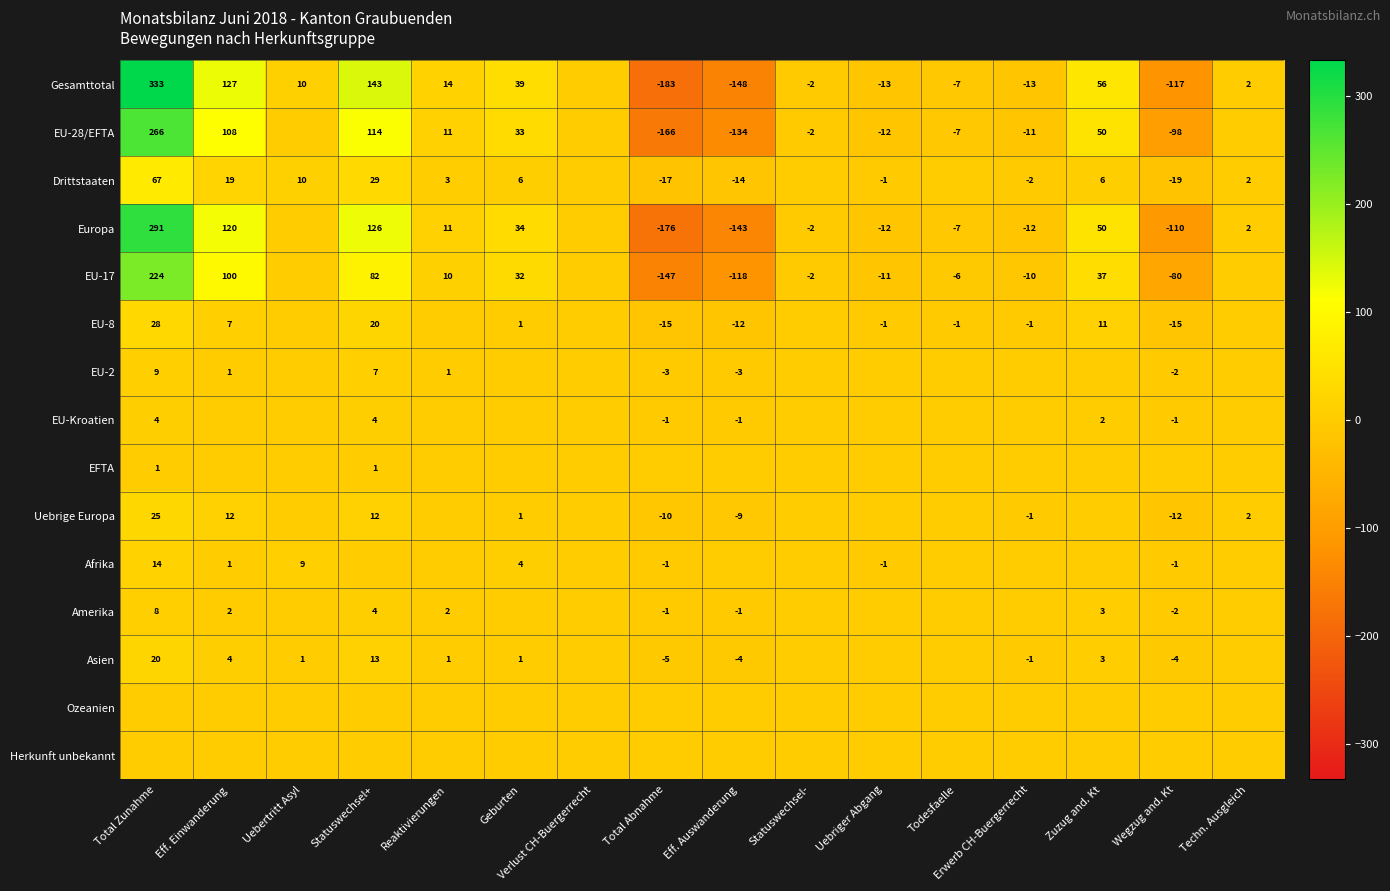

Count the number of data series in this chart.

15